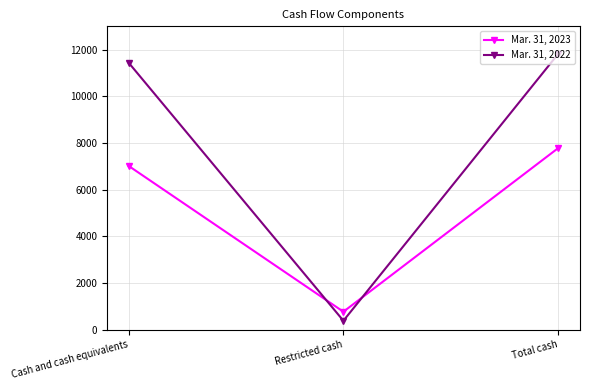

Reading left to right, what are all the values shown in this chart?

Mar. 31, 2023: 7016	763	7779
Mar. 31, 2022: 11442	377	11819